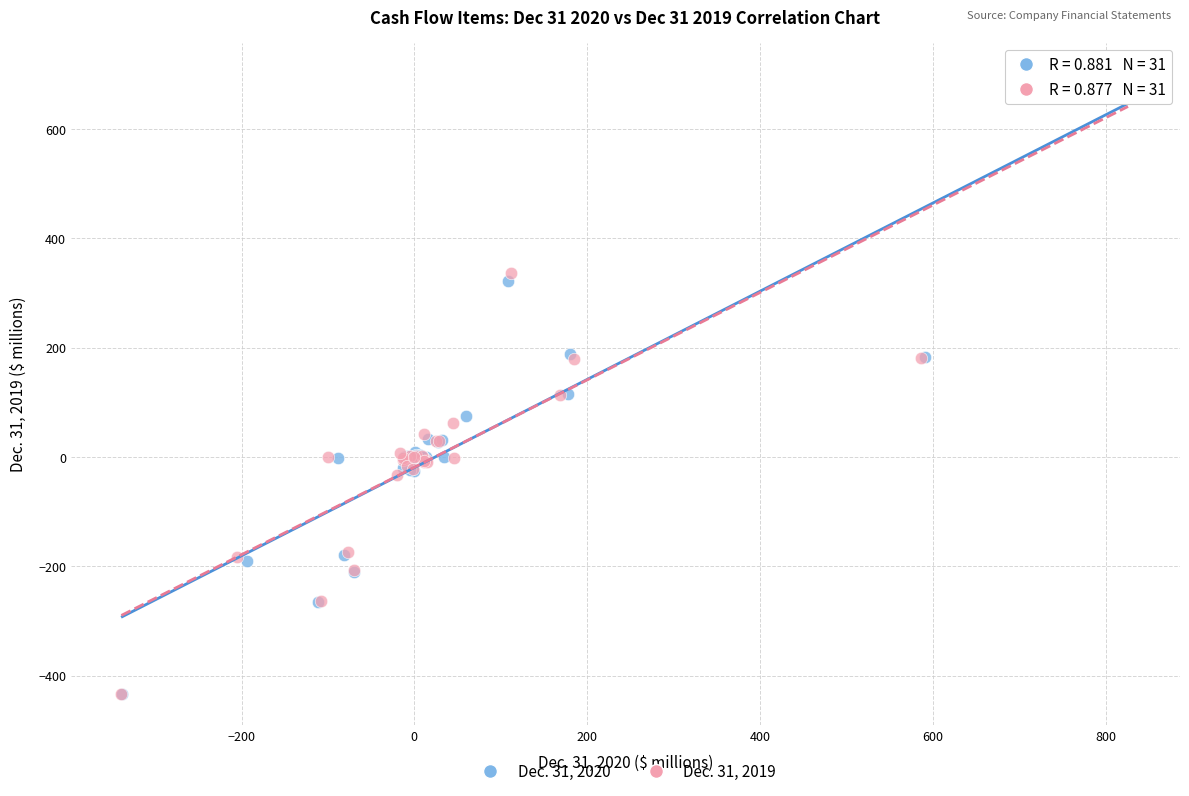

Which series has the largest Y range (max minus min)?

Dec. 31, 2020